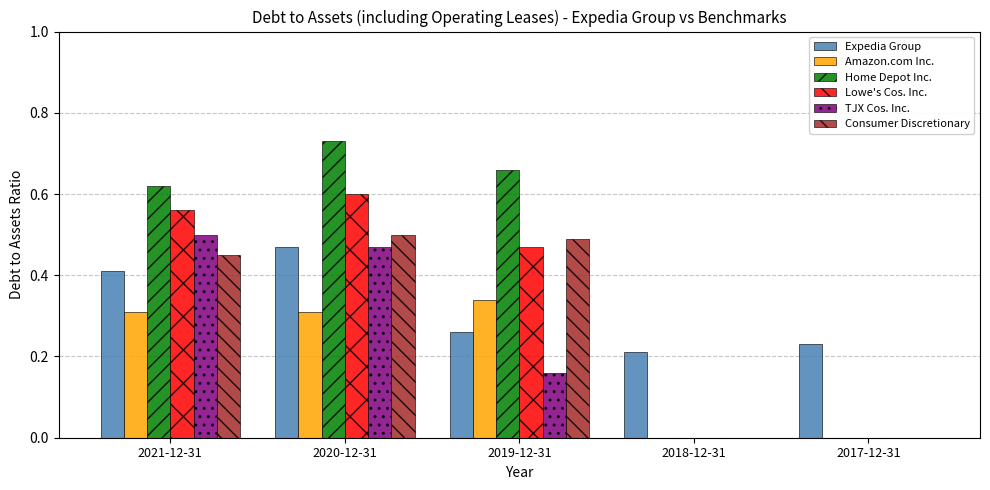

At which category is the sum across all series the highest?

2020-12-31